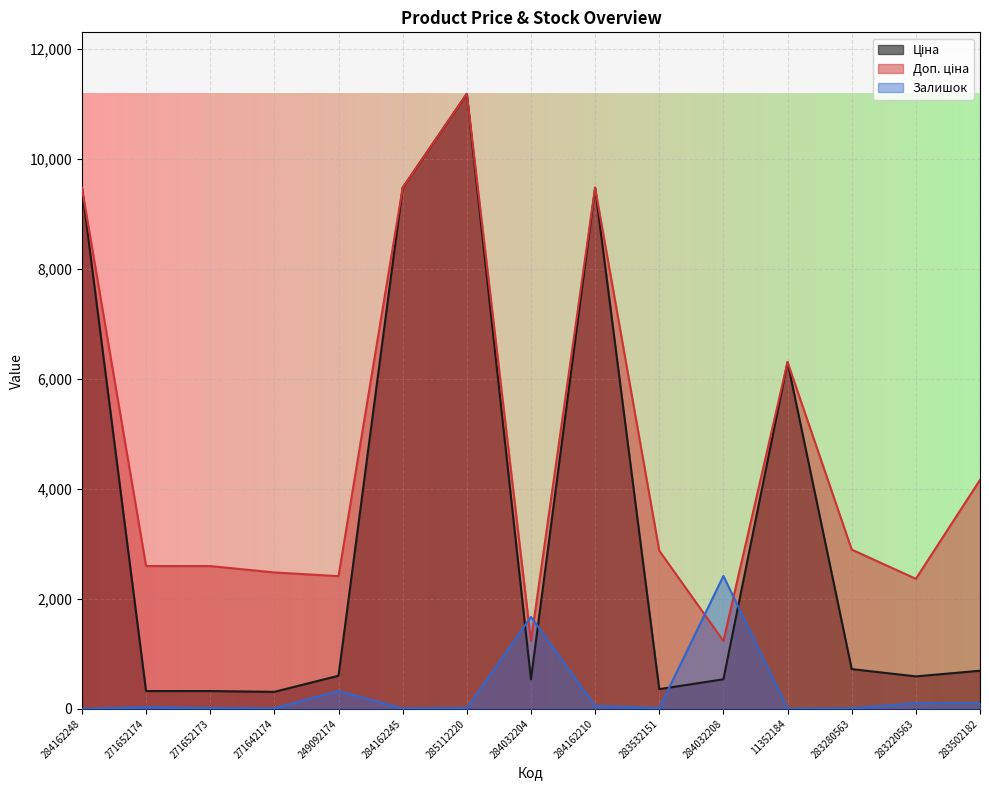

How many lines are shown in the chart?

3